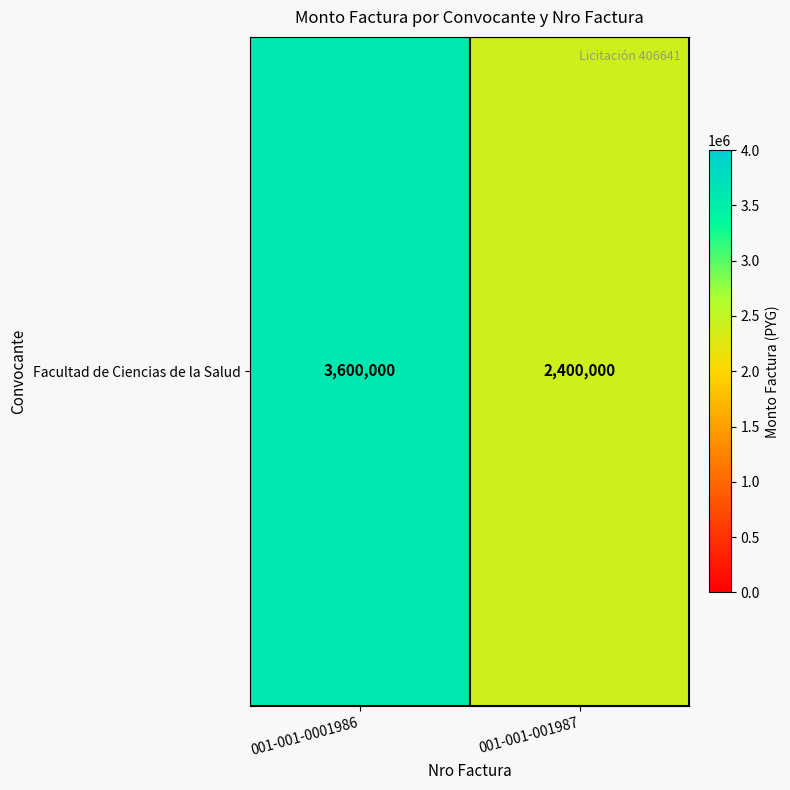

Rank the categories by value from lowest to highest.

001-001-001987, 001-001-0001986